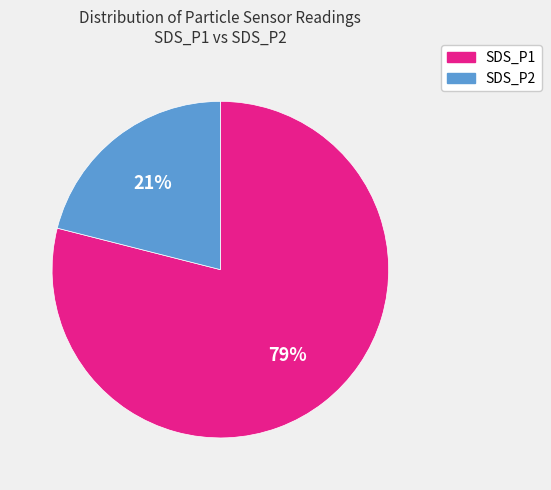

How many slices are in this pie chart?

2